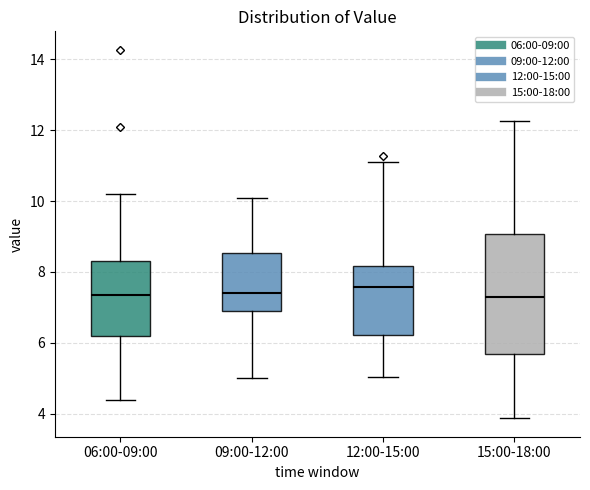

Where is the lower edge of the box for 06:00-09:00 on the y-axis? The values are not printed on the chart, so give them approximately, as read against the axis.

6.2